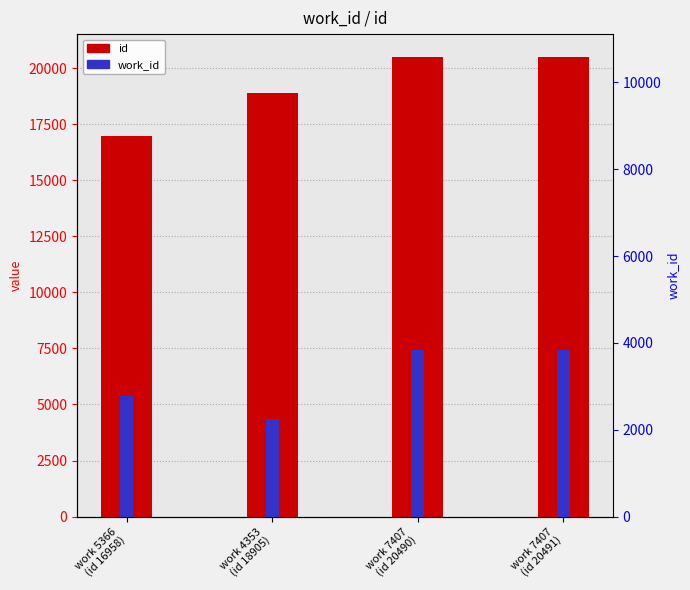

Which series has the largest range (max minus min)?

id